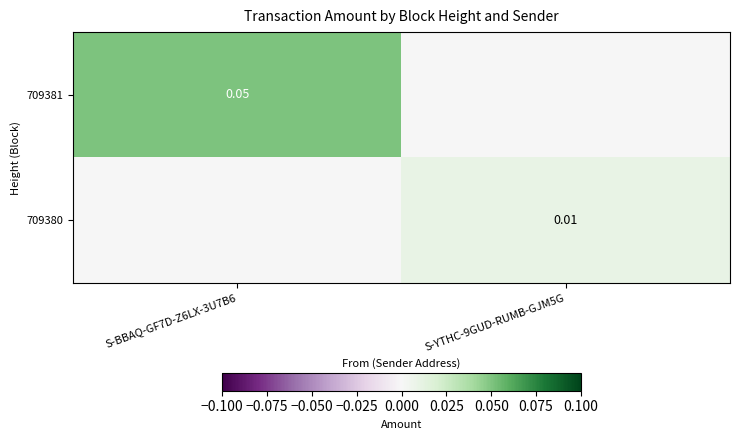

How many data points does each series have?

2